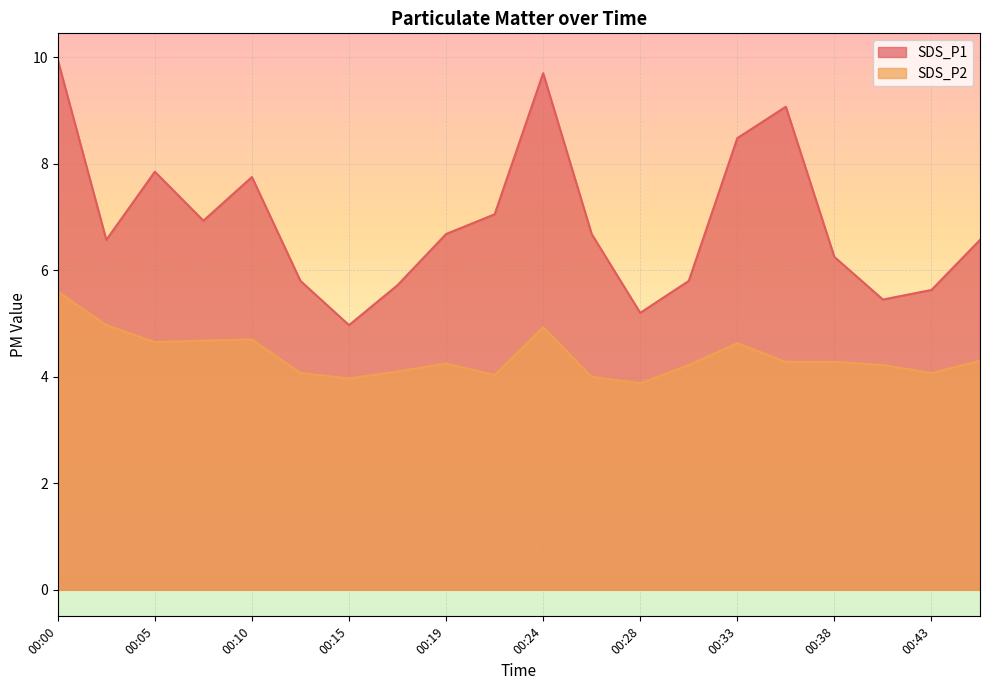

True or false: SDS_P2 has a value of 2.2 at 00:36.

False